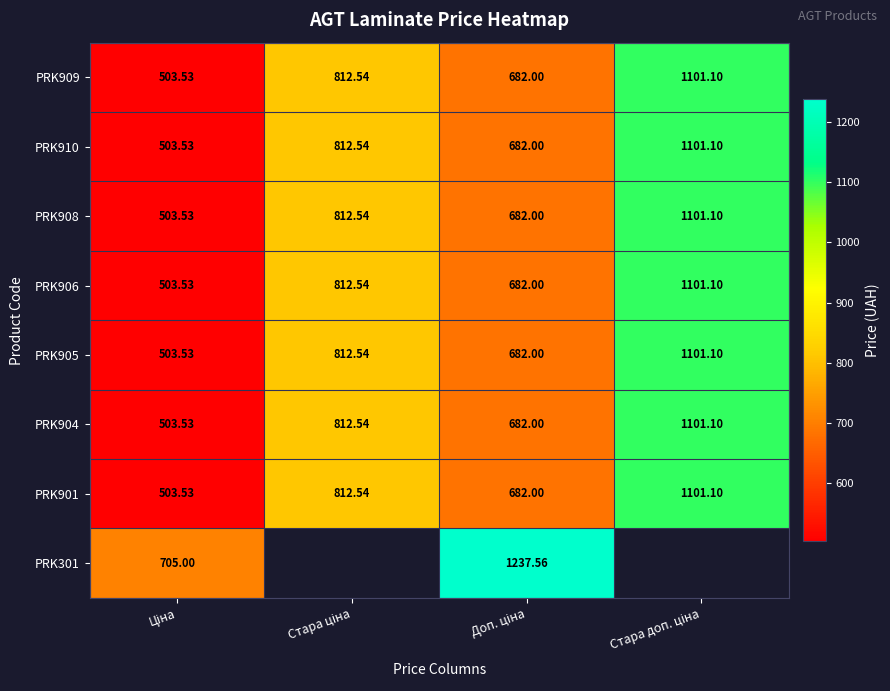

What is the difference between the second highest and minimum values in the PRK909 series?

309.0